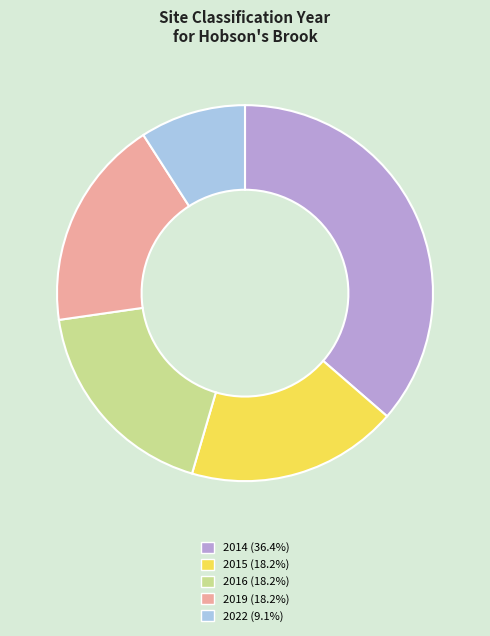

How many segments does this pie chart have?

5